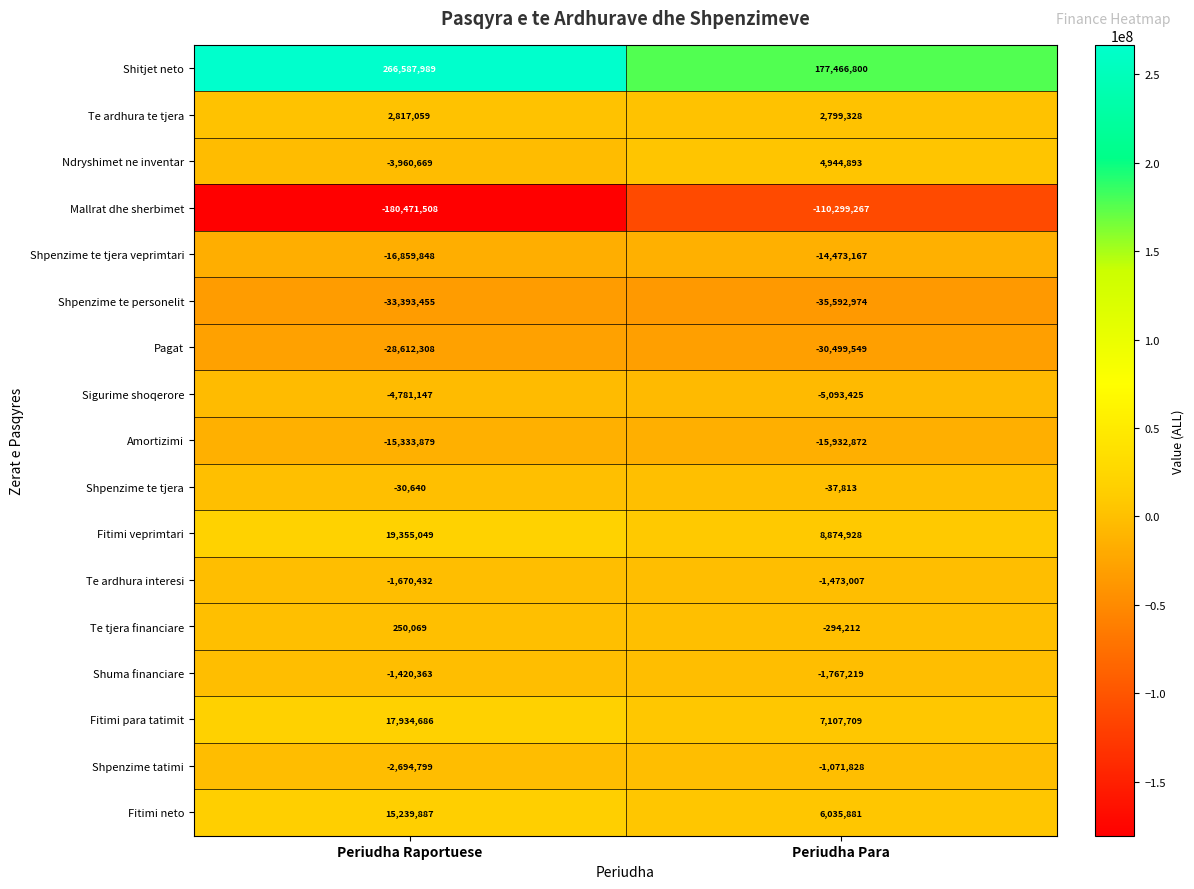

At which label is Shitjet neto closest to 222027394?

Periudha Para